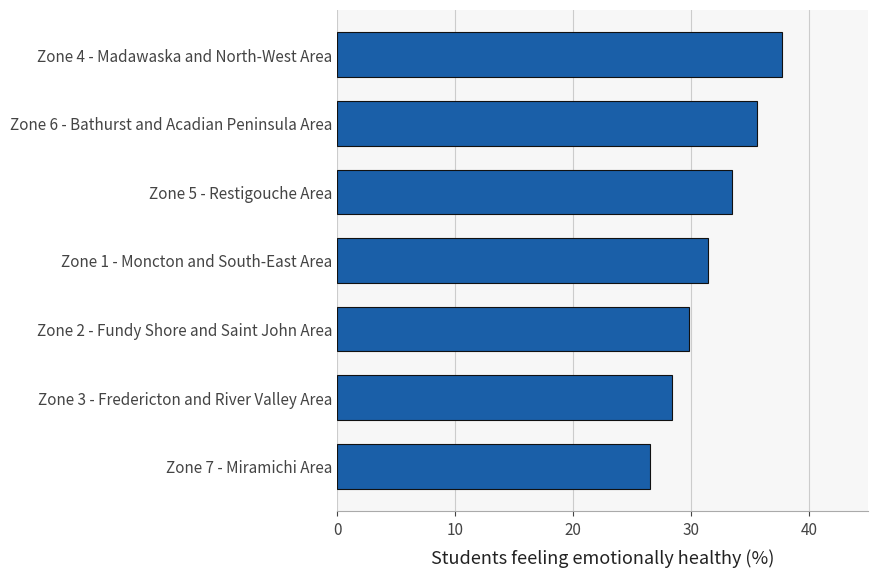

Reading bottom to top, extract all data points from this chart.

Zone 7 - Miramichi Area=26.5	Zone 3 - Fredericton and River Valley Area=28.4	Zone 2 - Fundy Shore and Saint John Area=29.8	Zone 1 - Moncton and South-East Area=31.4	Zone 5 - Restigouche Area=33.5	Zone 6 - Bathurst and Acadian Peninsula Area=35.6	Zone 4 - Madawaska and North-West Area=37.7